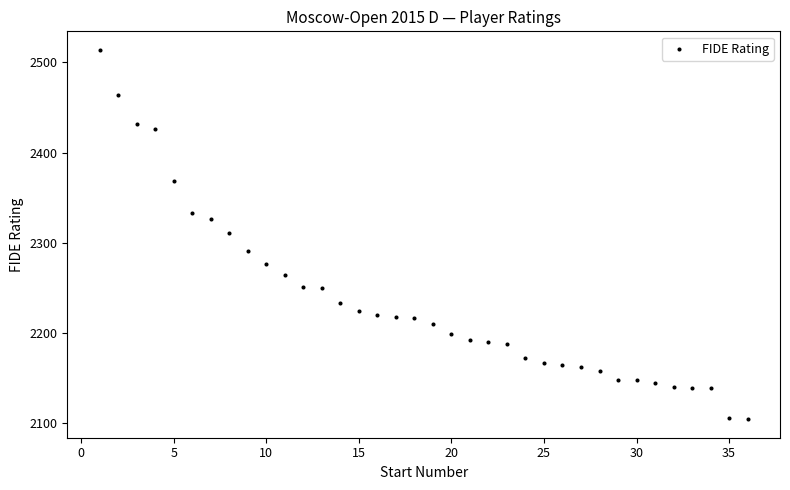

What is the range of Y values (max minus min)?

410